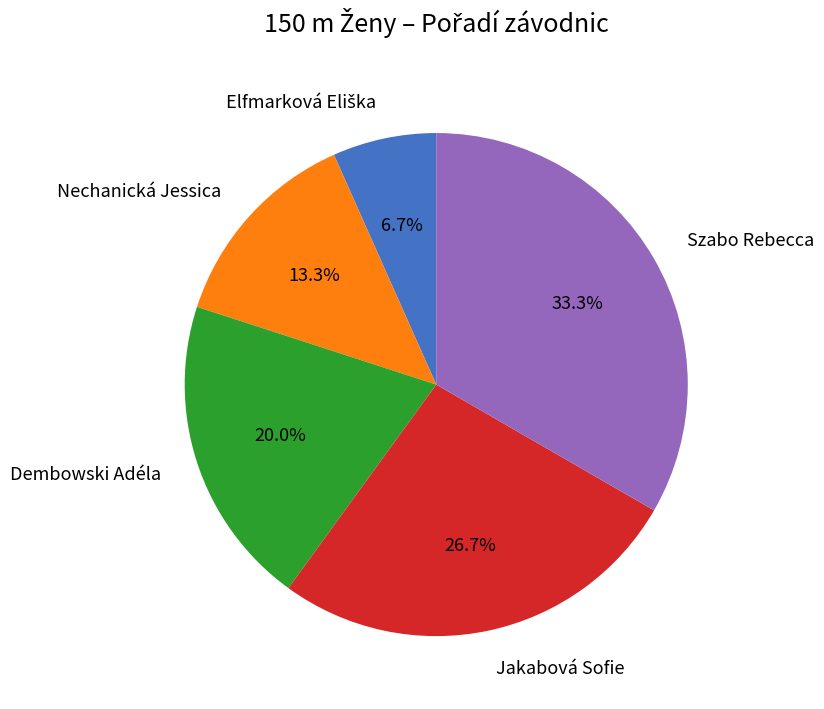

Is it true that Nechanická Jessica is 13% of the pie?

True